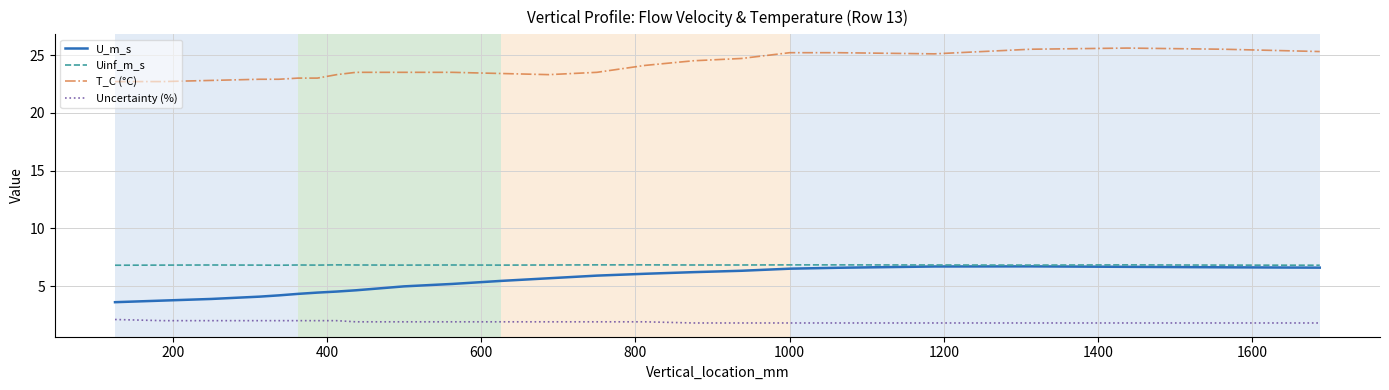

What is the smallest value displayed?

1.8